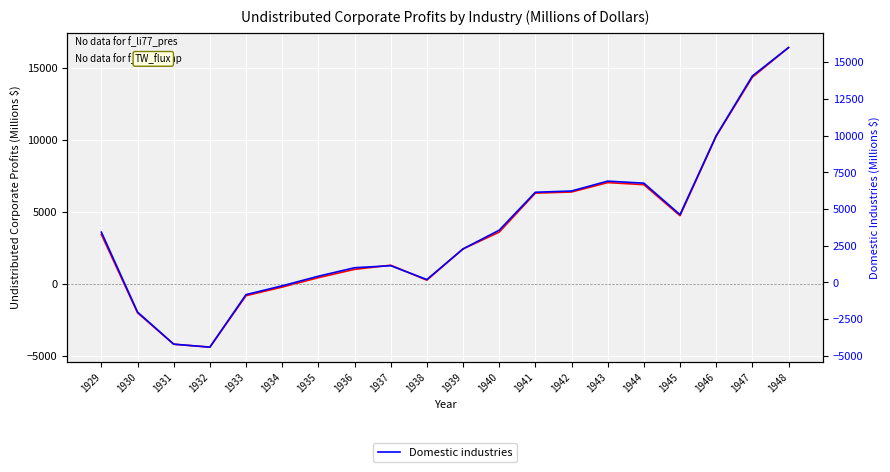

How many values in Domestic industries are above zero?

15